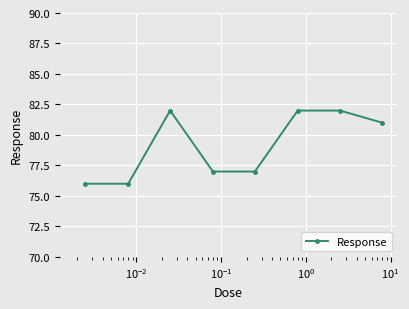

How many values are between 77 and 82?

6